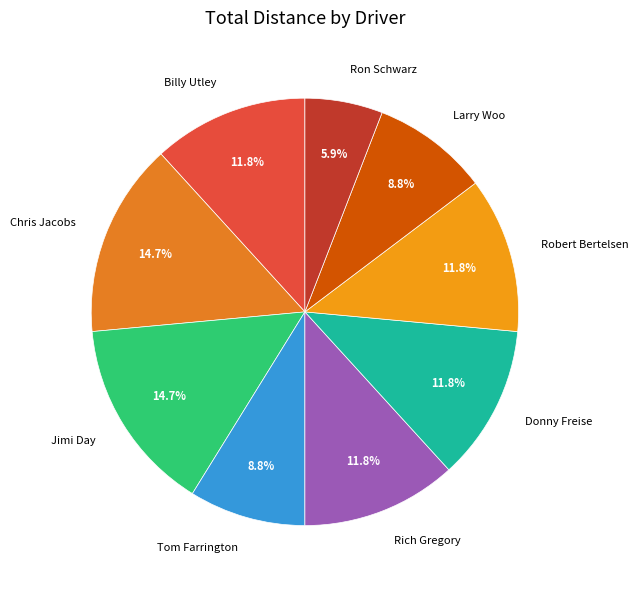

To the nearest percent, what is the difference between the largest and smallest slice percentages?

9%